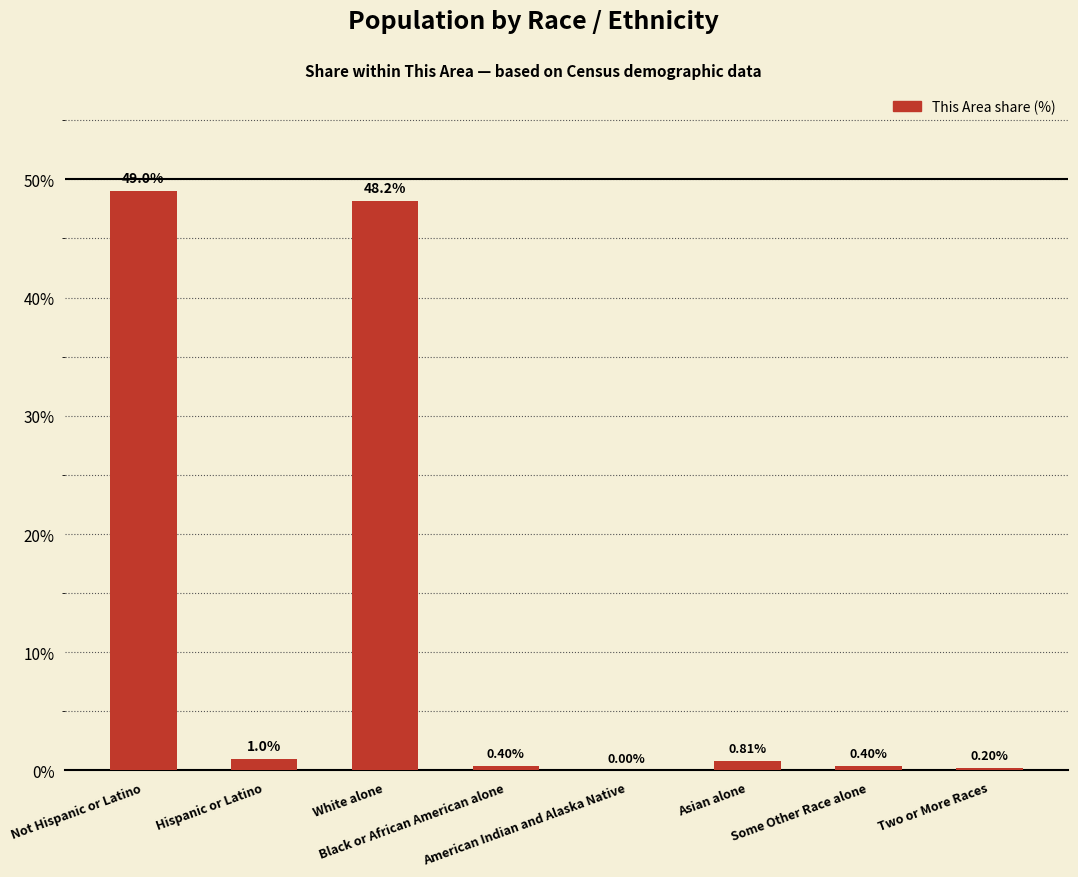

True or false: the data shows 0.4 at Two or More Races.

False